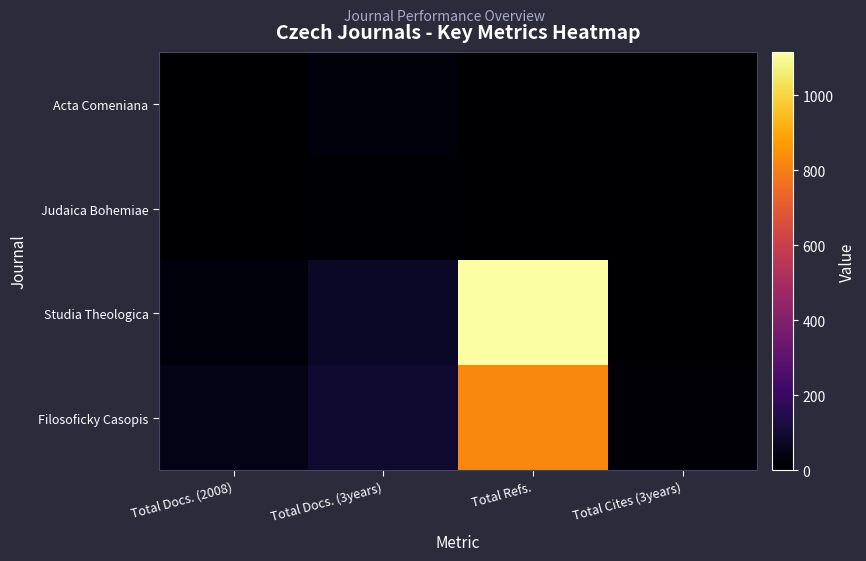

Reading left to right, transcribe all the data shown in this chart.

Acta Comeniana: Total Docs. (2008)=0	Total Docs. (3years)=22	Total Refs.=0	Total Cites (3years)=1
Judaica Bohemiae: Total Docs. (2008)=0	Total Docs. (3years)=7	Total Refs.=0	Total Cites (3years)=0
Studia Theologica: Total Docs. (2008)=25	Total Docs. (3years)=76	Total Refs.=1115	Total Cites (3years)=3
Filosoficky Casopis: Total Docs. (2008)=45	Total Docs. (3years)=93	Total Refs.=820	Total Cites (3years)=11